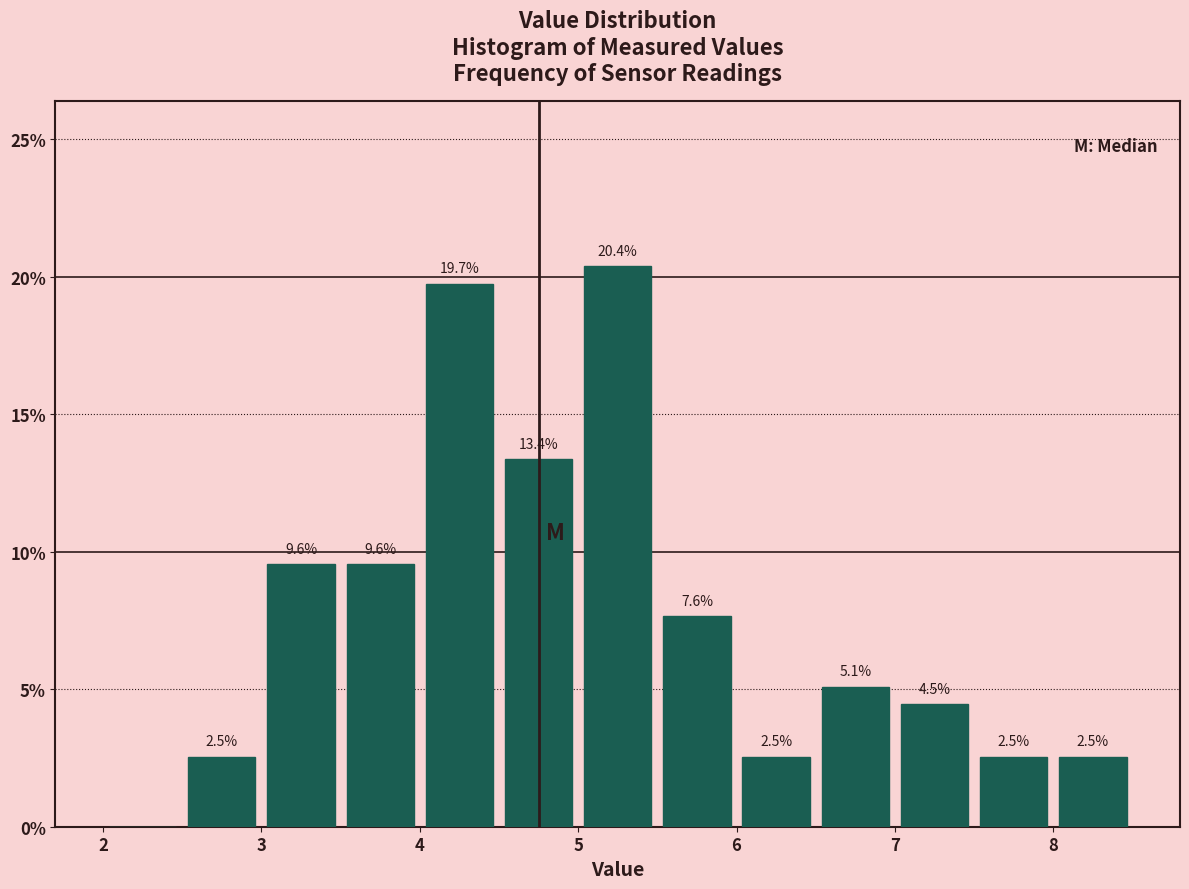

Which range on the x-axis has the tallest bar?

5.0 to 5.5